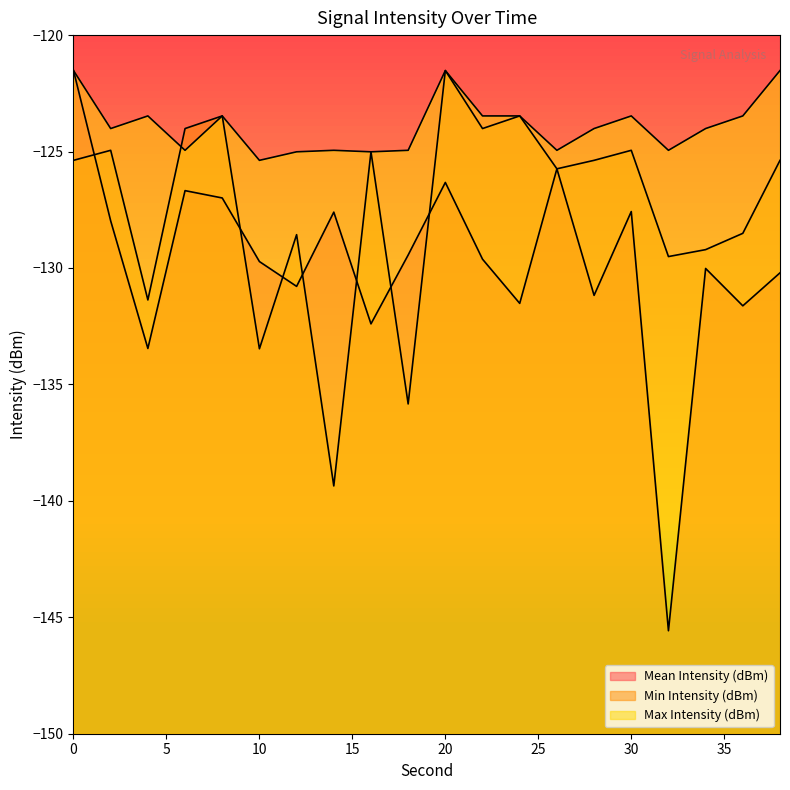

True or false: Min Intensity (dBm) and Mean Intensity (dBm) intersect in this chart.

True